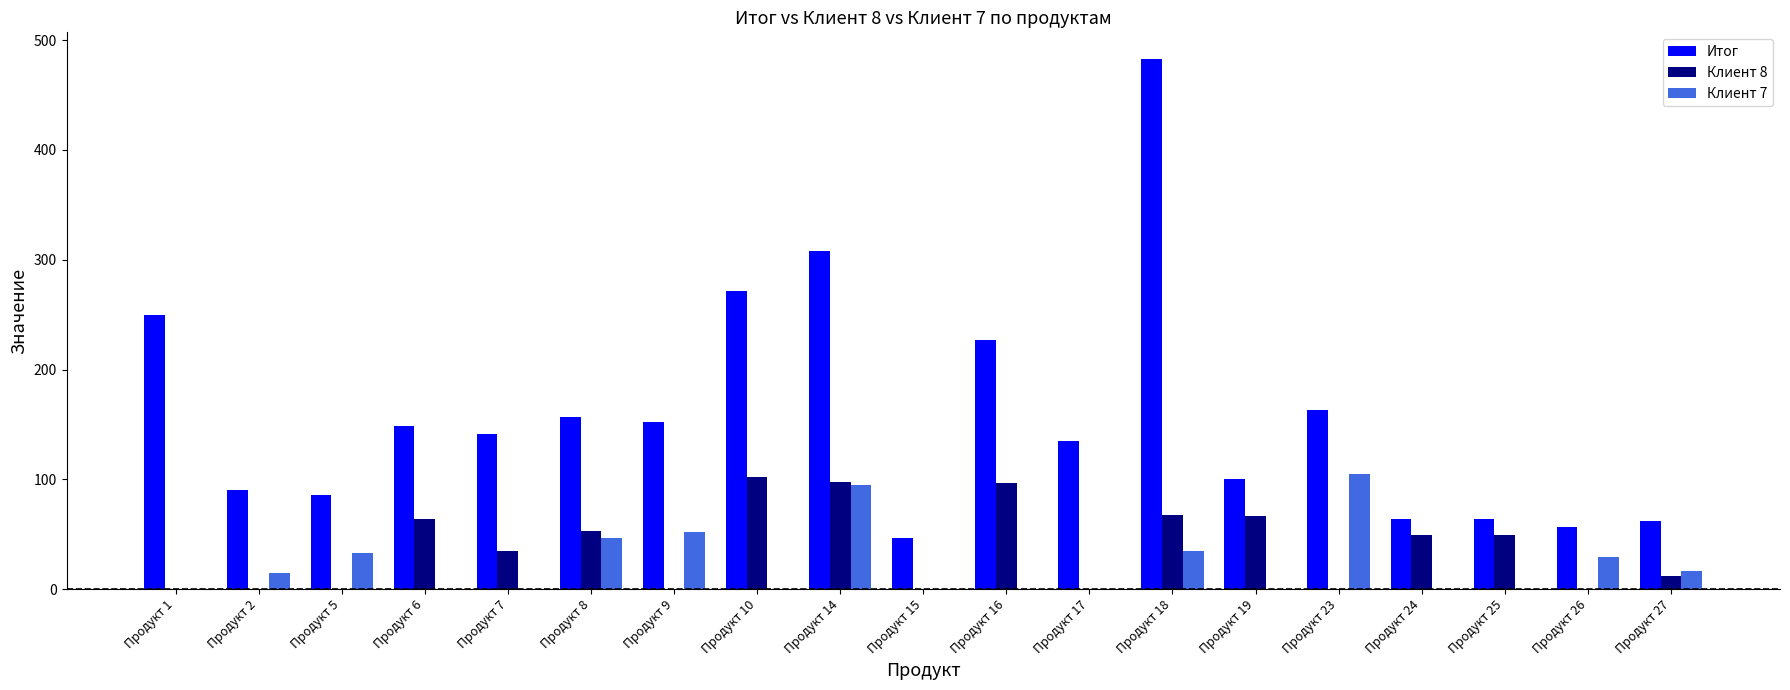

Is it true that Итог equals 152 at Продукт 9?

True